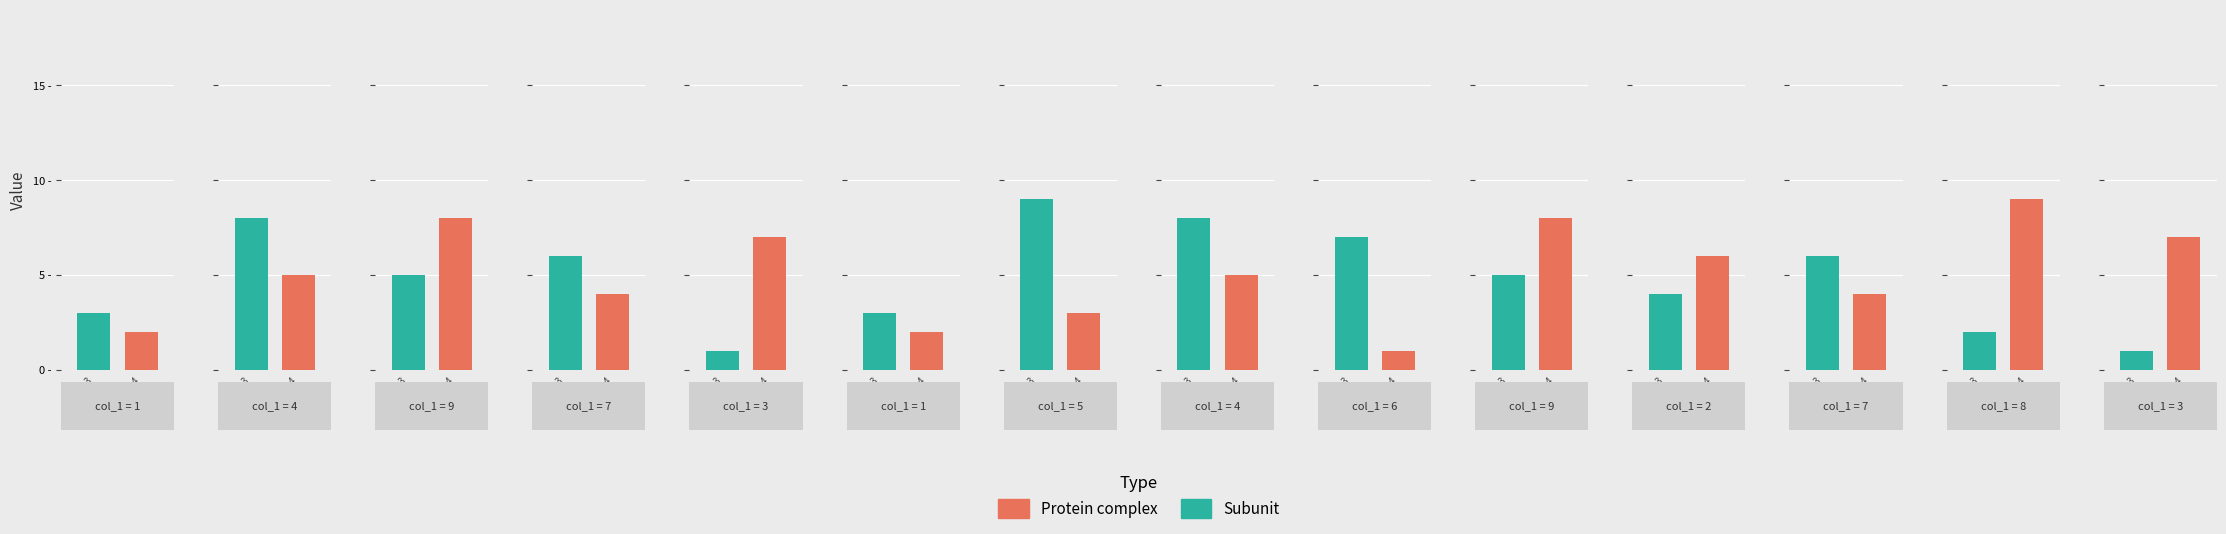

Which category has the highest value in the Protein complex series?

8